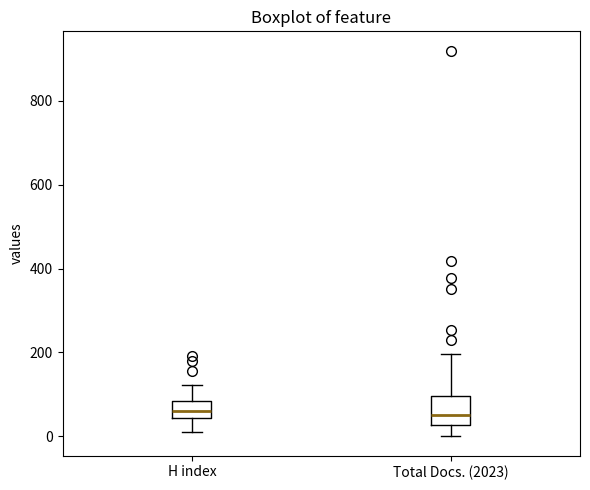

Where does the upper whisker of the box for Total Docs. (2023) end on the y-axis? The values are not printed on the chart, so give them approximately, as read against the axis.

200